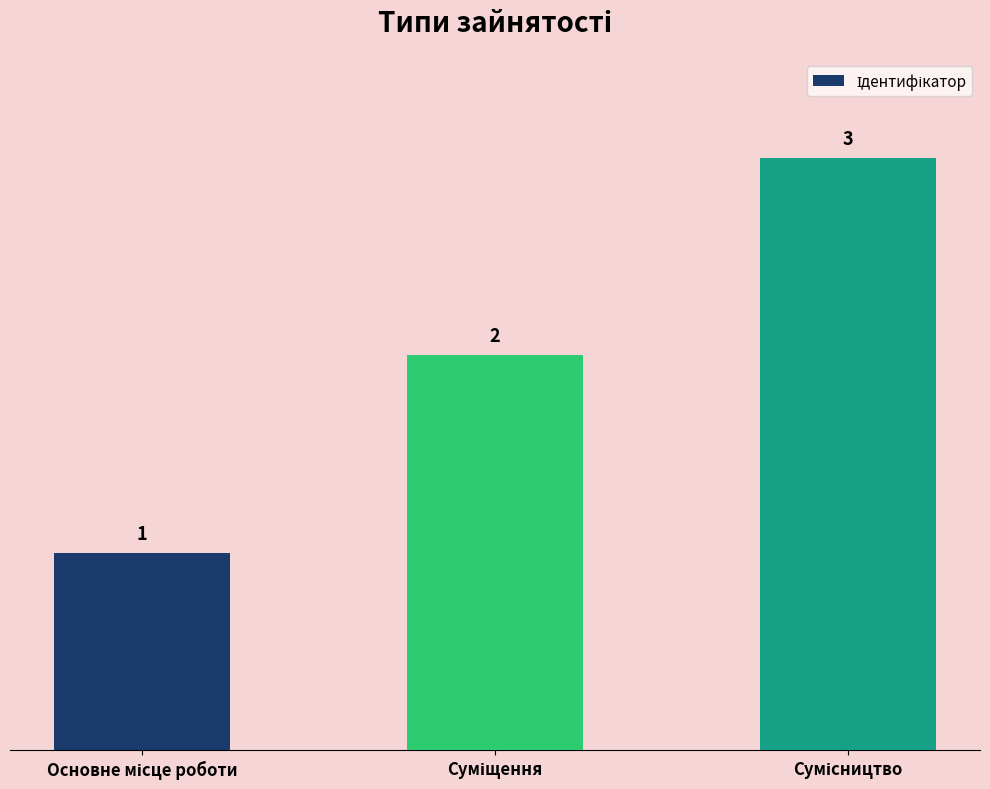

What is the maximum value shown in the chart?

3